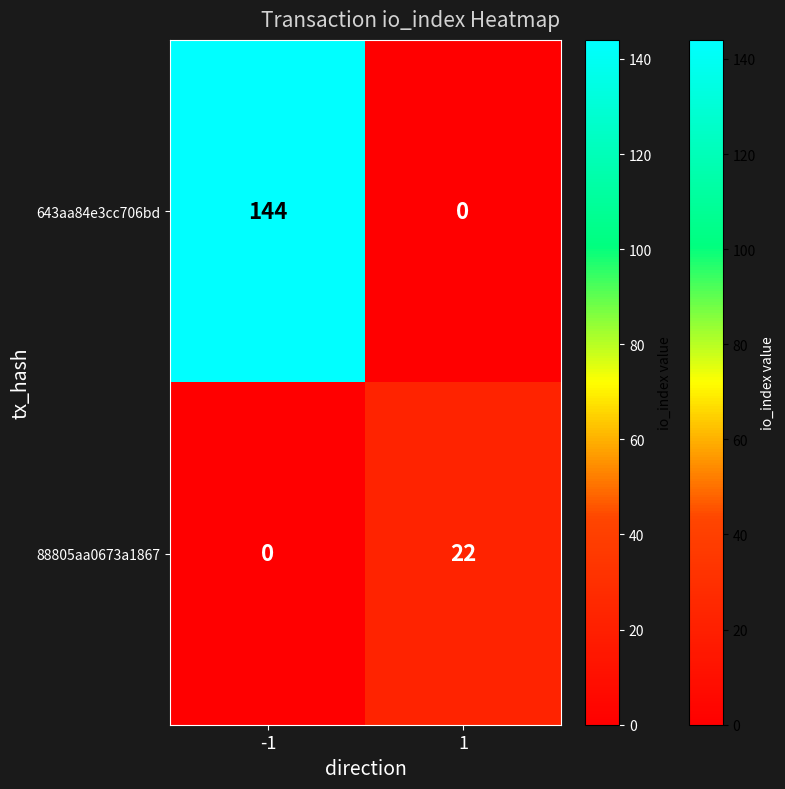

Reading left to right, extract all data points from this chart.

643aa84e3cc706bd: 144	0
88805aa0673a1867: 0	22